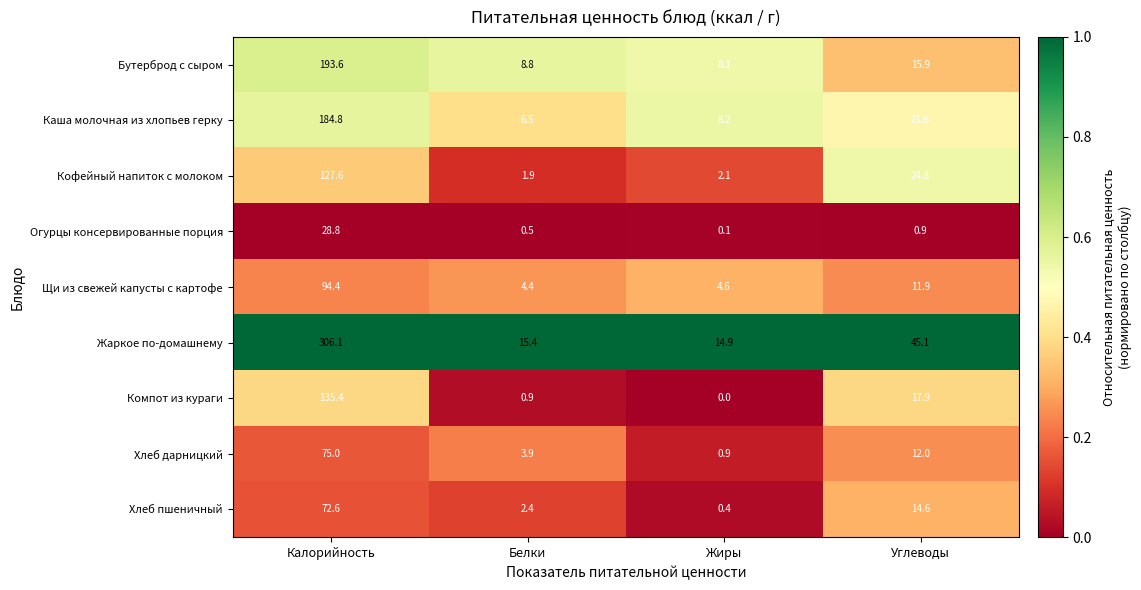

Which series changed the most between Белки and Углеводы?

Жаркое по-домашнему